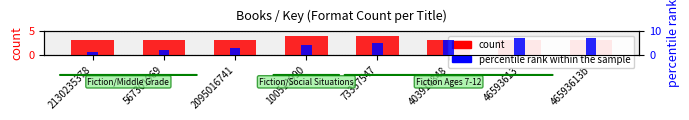

Reading left to right, list all the values displayed in this chart.

count: 3	3	3	4	4	3	3	3
percentile rank within the sample: 1	2	3	4	5	6	7	7